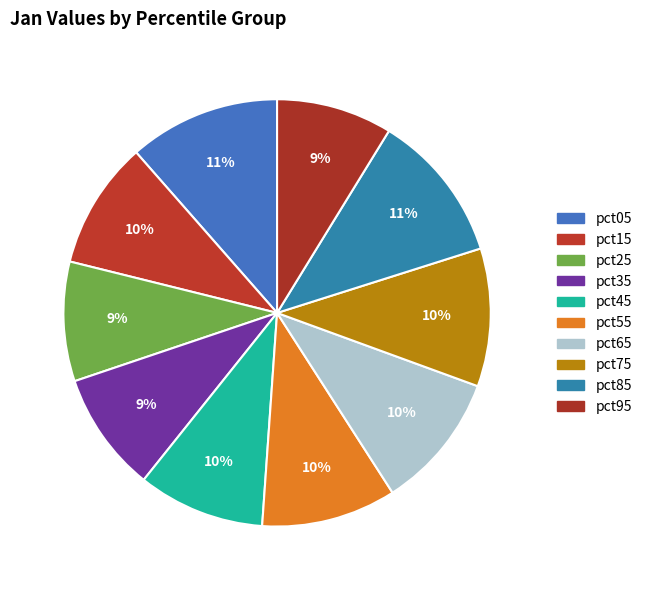

To the nearest percent, what portion does pct15 represent?

10%